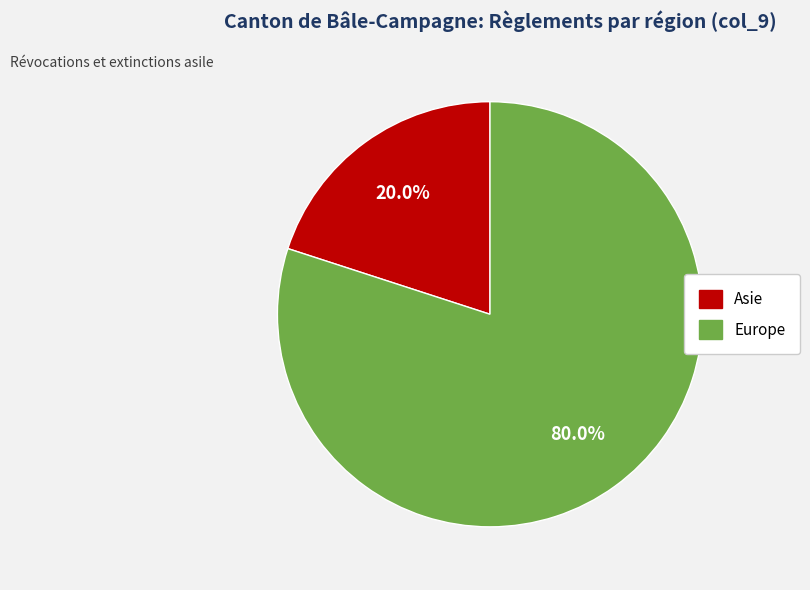

Is there any slice that represents more than half of the pie?

Yes